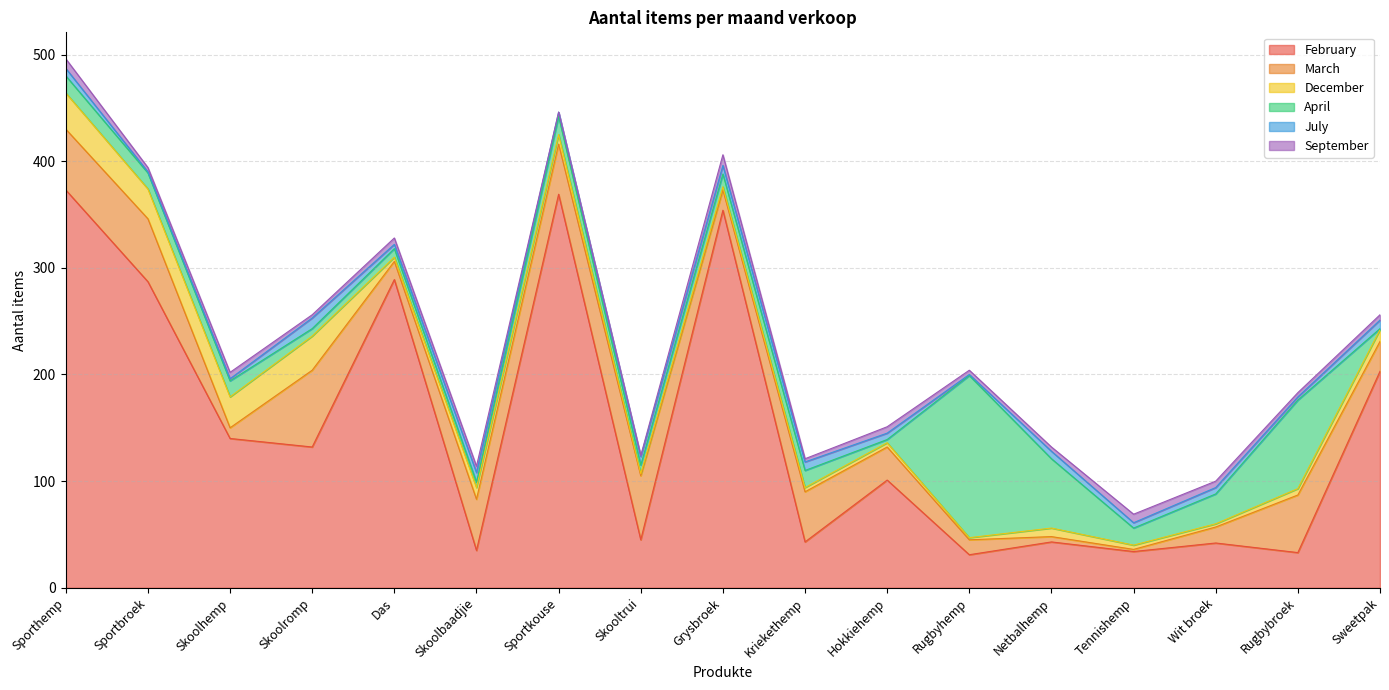

Where does the September series first go above 5?

Sporthemp